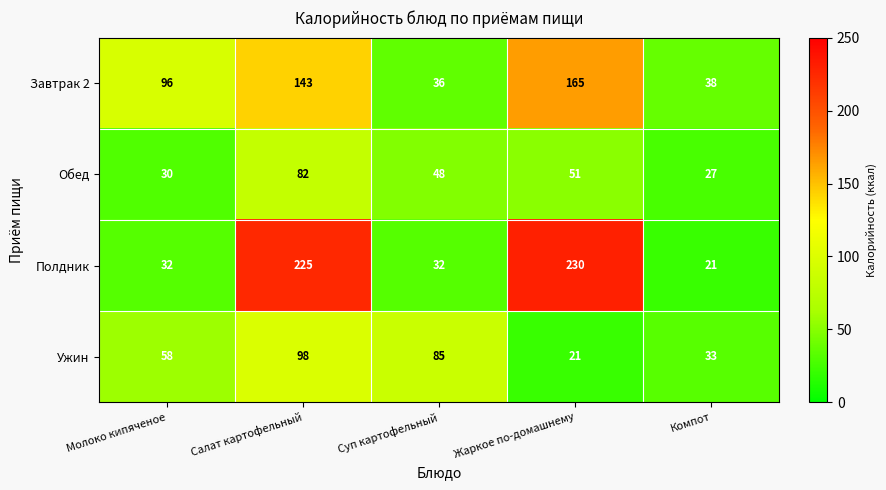

What is the difference between the Полдник values at Салат картофельный and Жаркое по-домашнему?

5